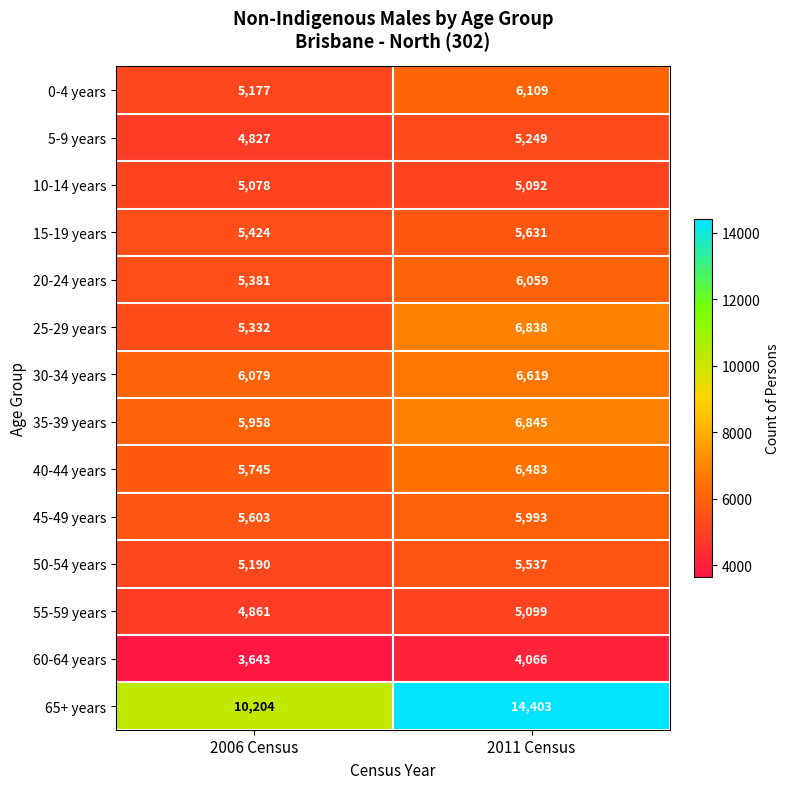

What is the maximum value shown in the chart?

14403